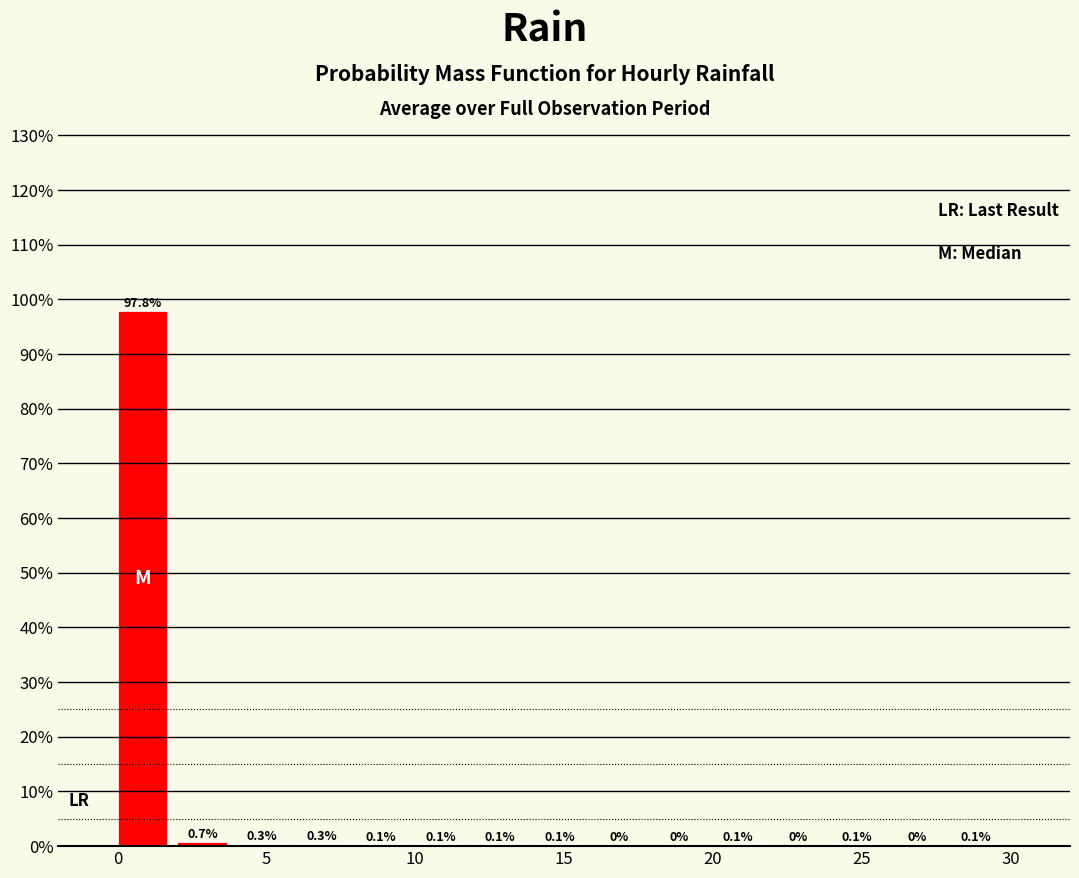

Reading left to right, list every bar in this chart as the range it spans on the x-axis followed by its height.

0 to 2: 97.8
2 to 4: 0.7
4 to 6: 0.3
6 to 8: 0.3
8 to 10: 0.1
10 to 12: 0.1
12 to 14: 0.1
14 to 16: 0.1
16 to 18: 0.0
18 to 20: 0.0
20 to 22: 0.1
22 to 24: 0.0
24 to 26: 0.1
26 to 28: 0.0
28 to 30: 0.1